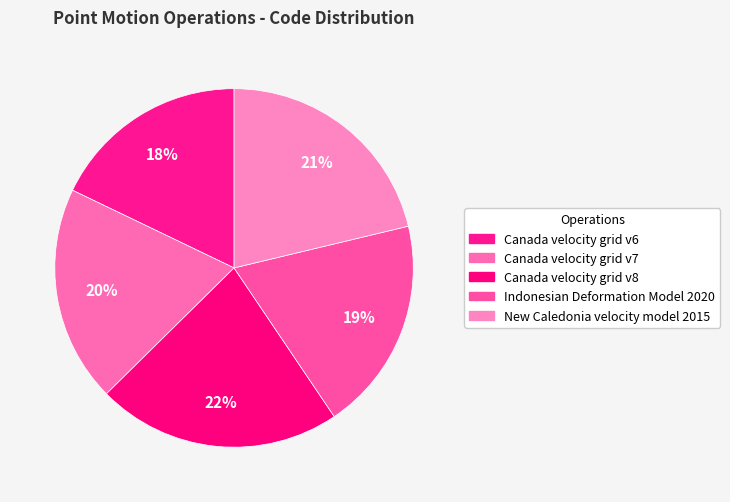

How many segments does this pie chart have?

5